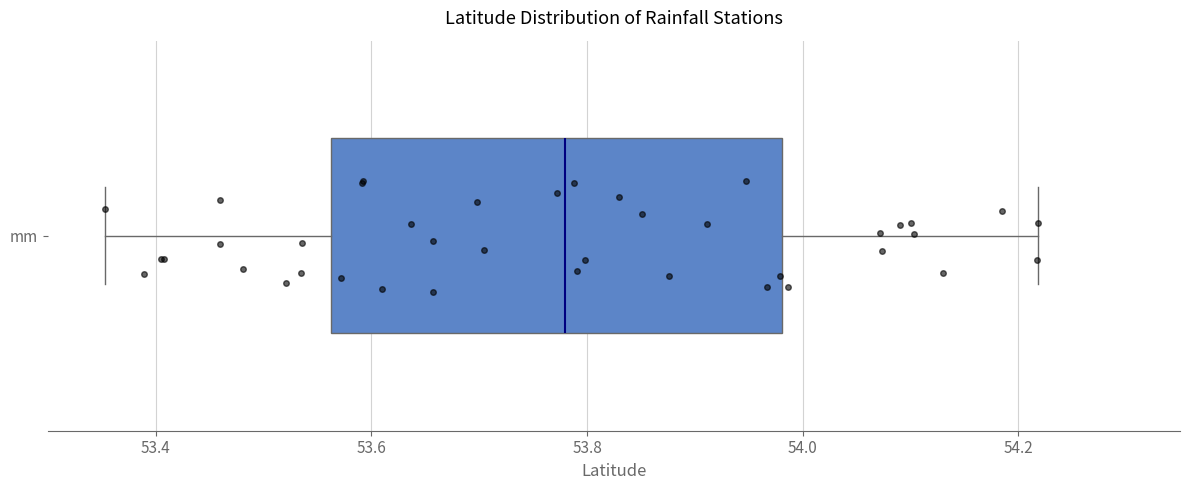

Transcribe this box plot: give where the median line is, the range the box spans, and where the two whiskers end, as read against the x-axis. The values are not printed on the chart, so give them approximately, as read against the axis.

median 53.78, box 53.56 to 53.98, whiskers 53.36 to 54.22